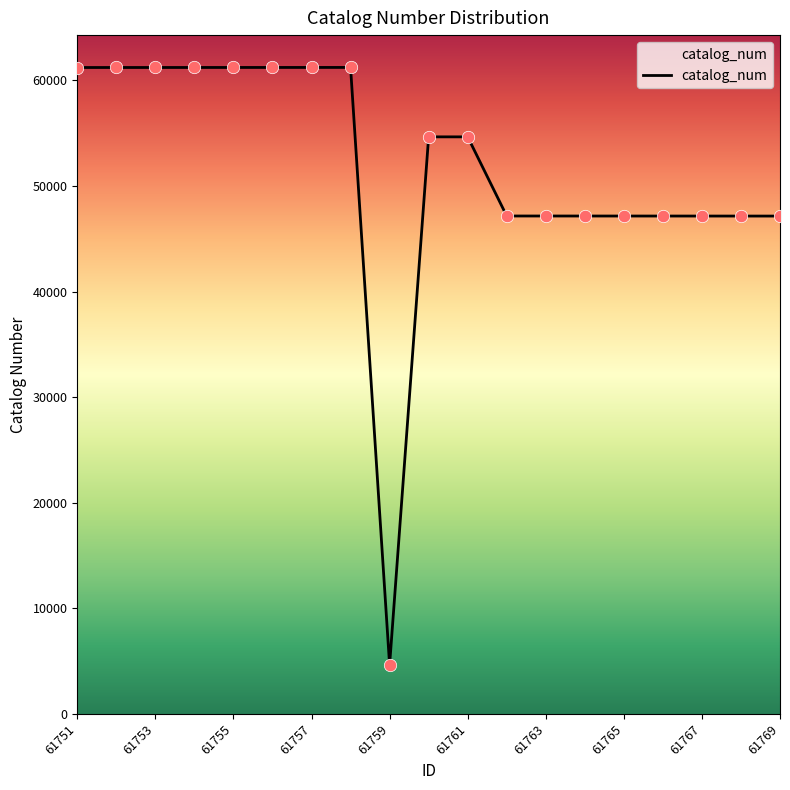

What is the minimum value shown in the chart?

4631